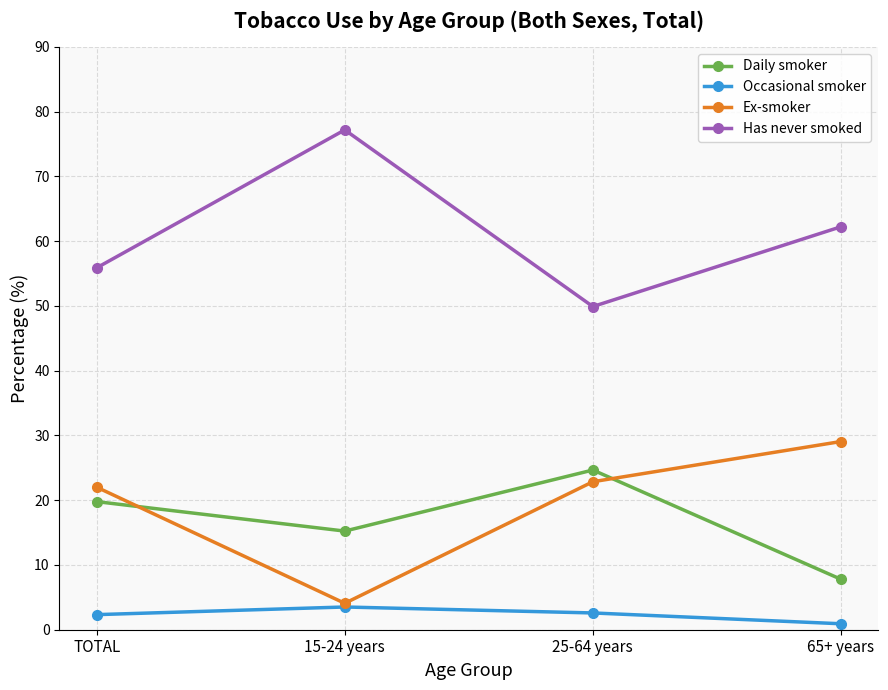

Between 15-24 years and 65+ years, which series saw the biggest shift?

Ex-smoker